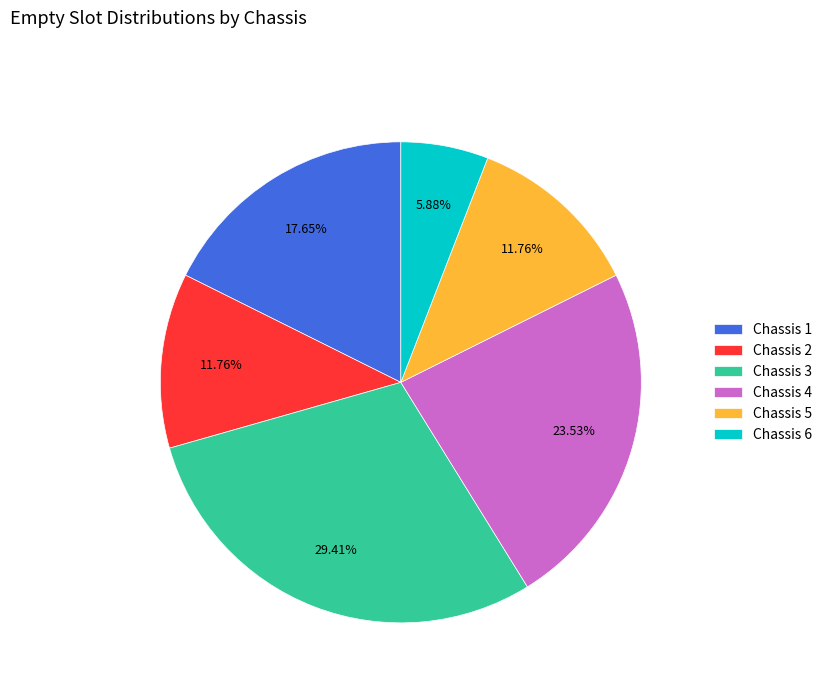

Count the number of slices in the pie.

6